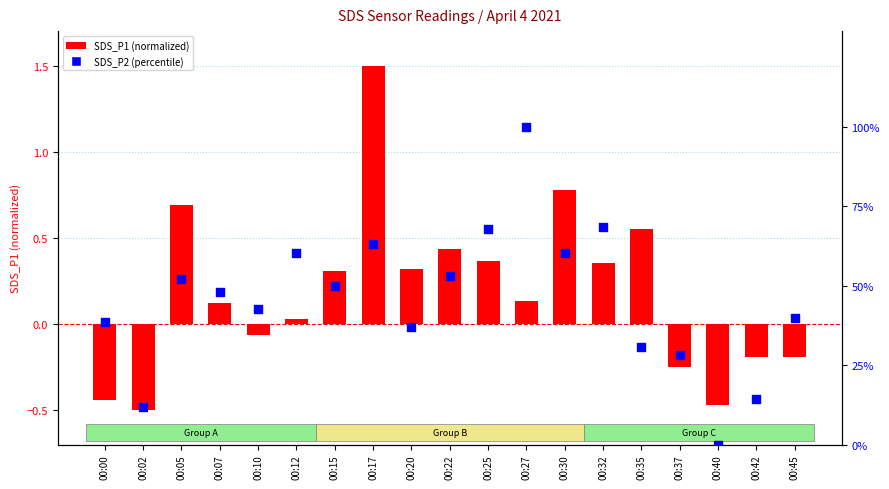

Which series has the widest spread of Y values?

SDS_P2